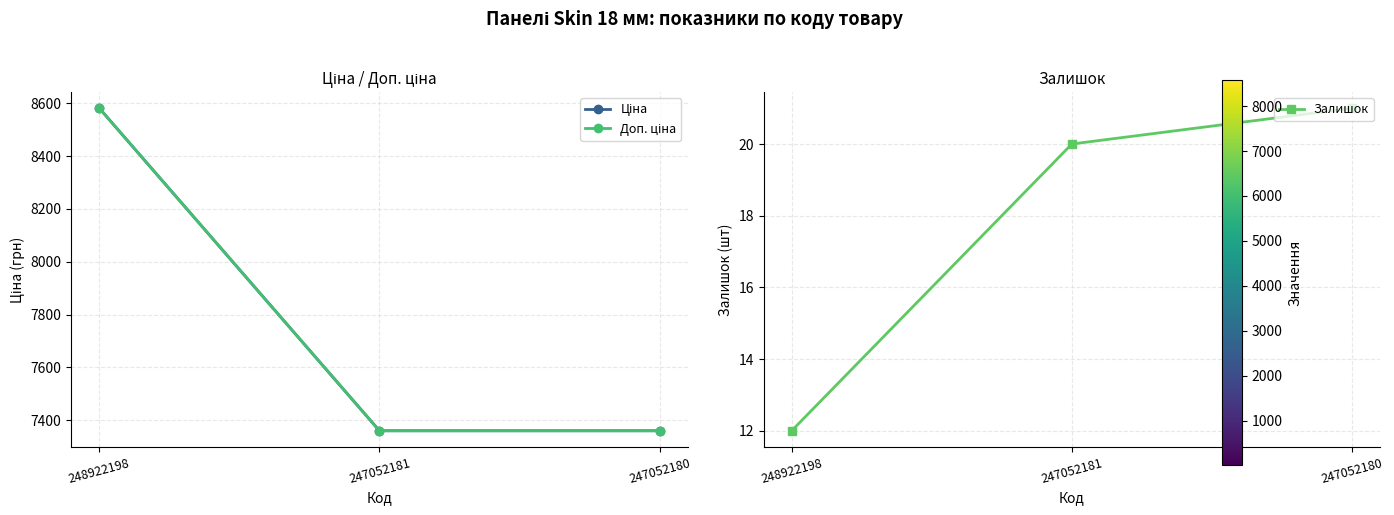

What is the spread (max minus min) of values at 248922198?

8569.1